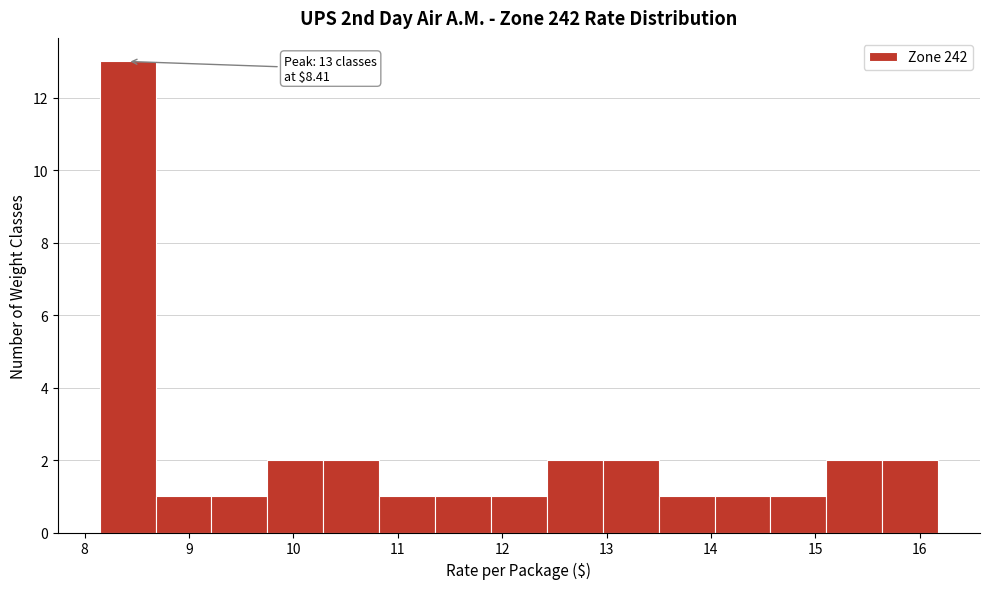

Which range on the x-axis has the tallest bar?

8.1 to 8.7